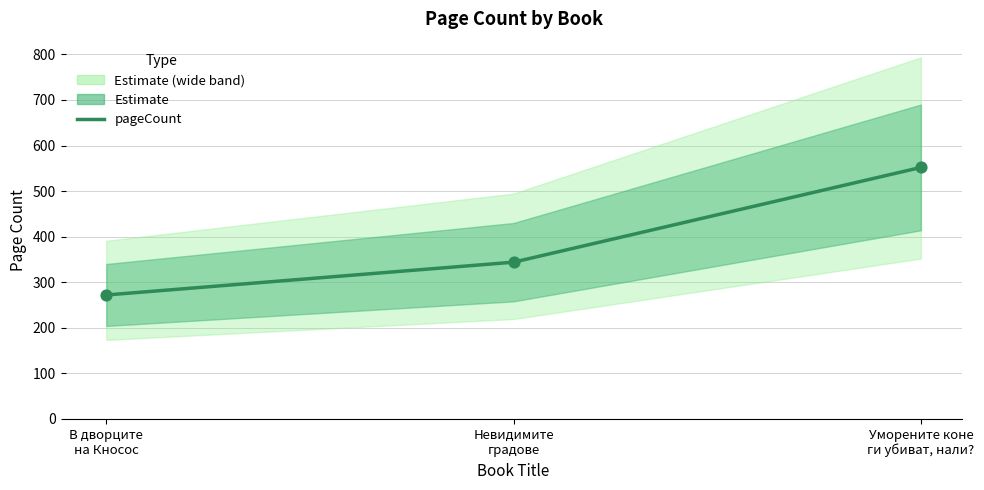

Which has a higher value, В дворците на Кносос or Уморените коне ги убиват, нали??

Уморените коне ги убиват, нали?